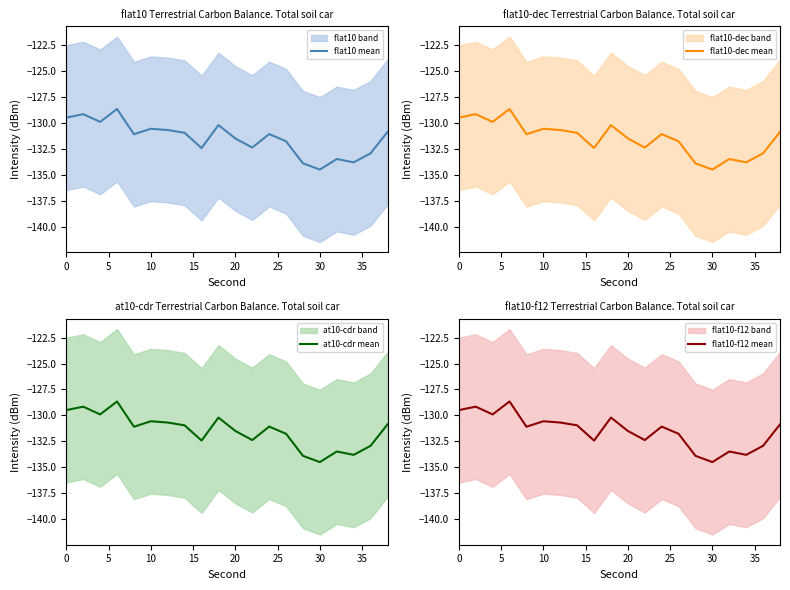

What is the lowest value of the flat10 mean series?

-134.5